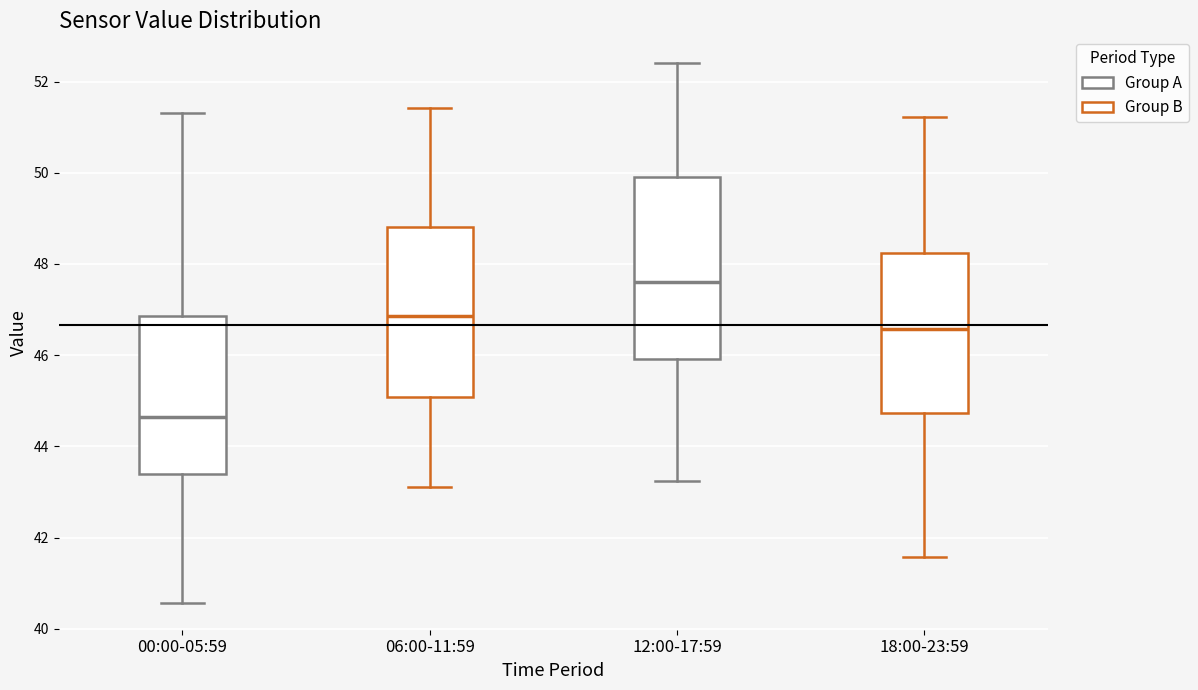

Comparing the boxes themselves (not the whiskers), which one is the tallest?

12:00-17:59